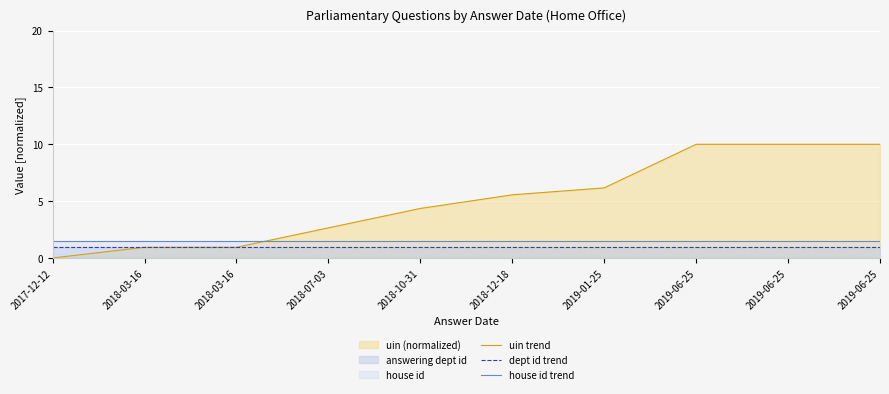

Which category has the highest value in the dept id trend series?

2017-12-12